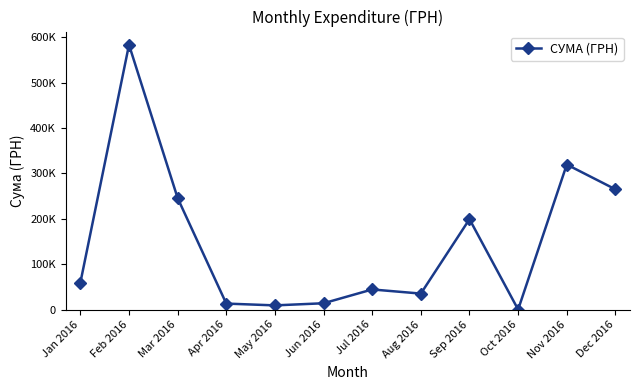

Reading left to right, list all the values displayed in this chart.

59222.9	583552.1	245591.0	13116.0	9139.1	13841.3	44258.6	35130.0	199145.2	0.0	319574.0	264998.5